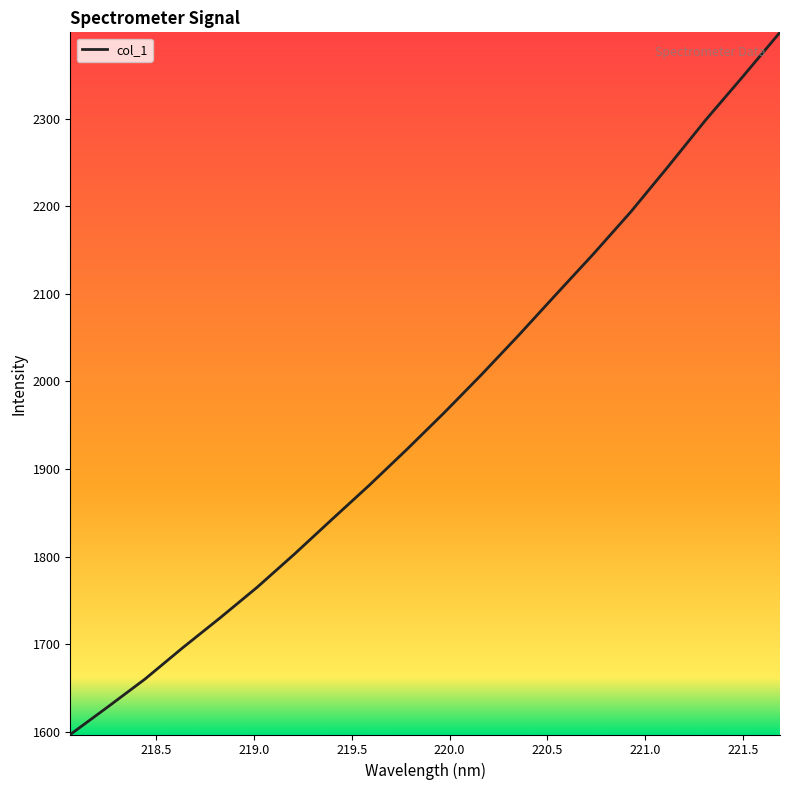

What is the difference between the maximum and minimum values?

801.3